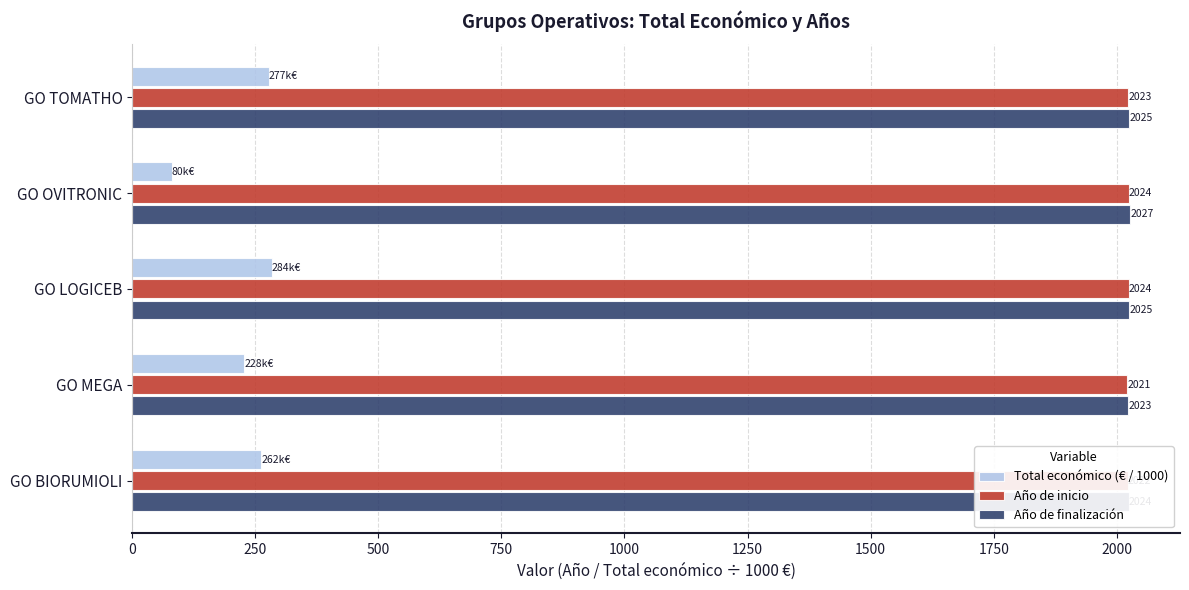

Which category has the highest value in the Total económico (€ / 1000) series?

GO LOGICEB